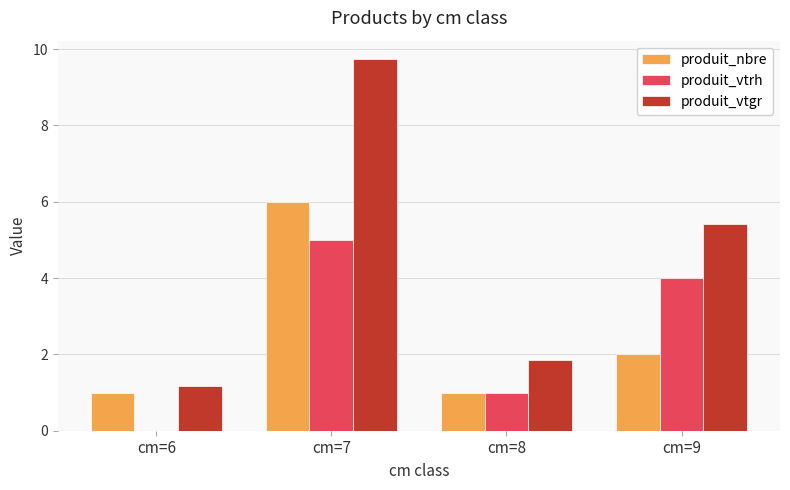

What is the total value across all series at cm=7?

20.7